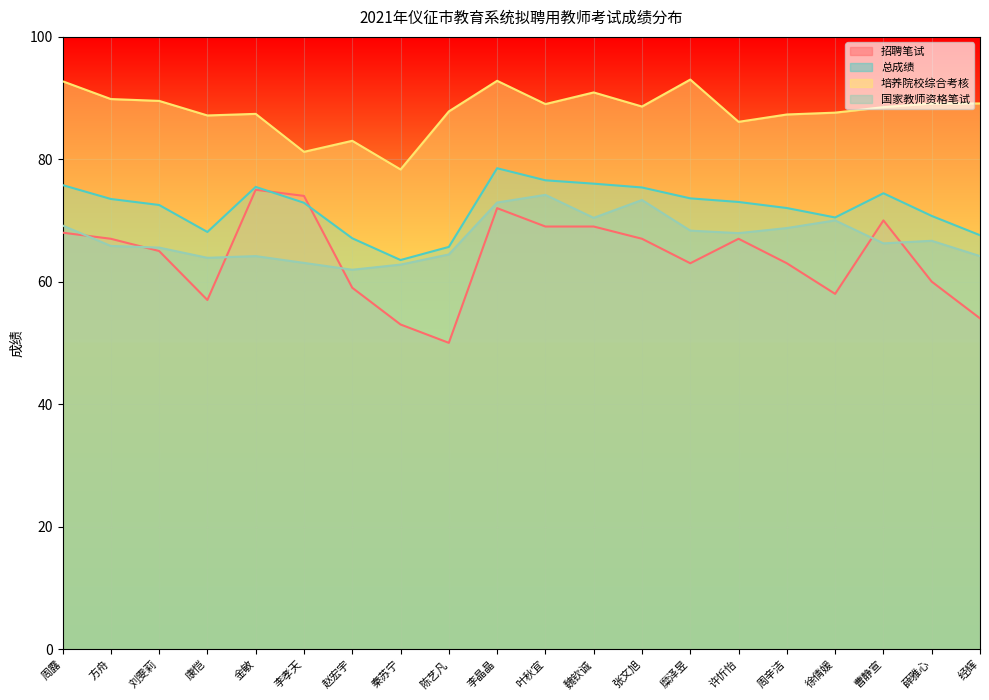

True or false: 培养院校综合考核 and 总成绩 cross at least once.

False